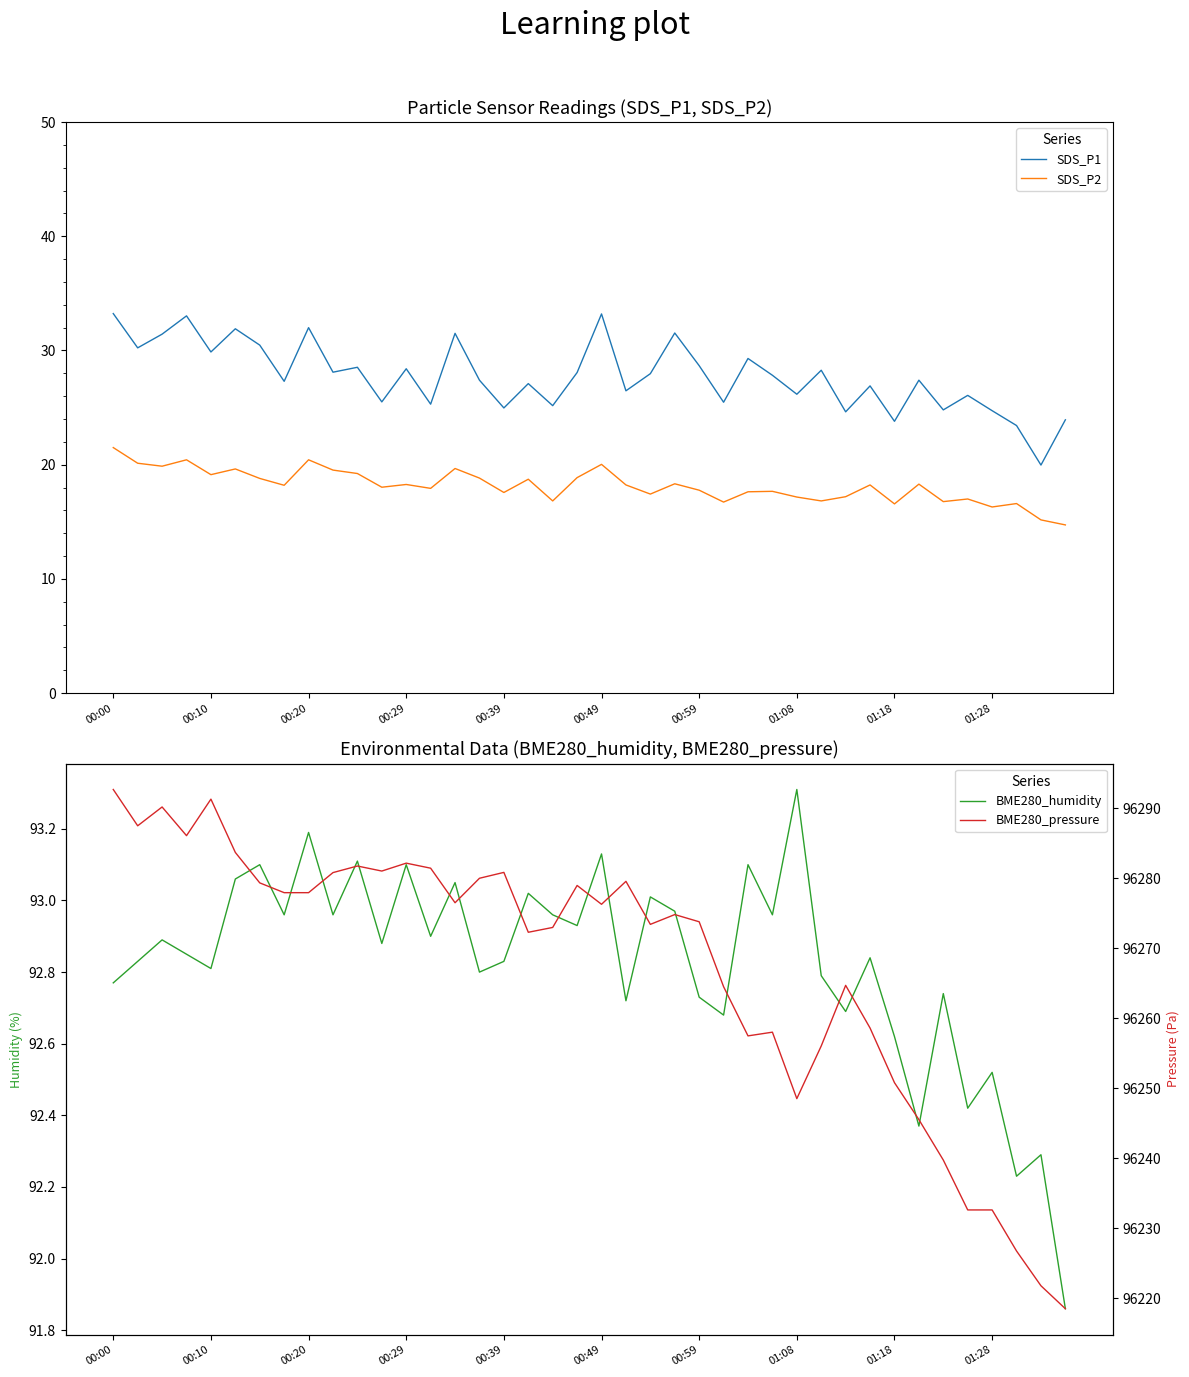

At which category does the chart reach its peak across all series?

00:00